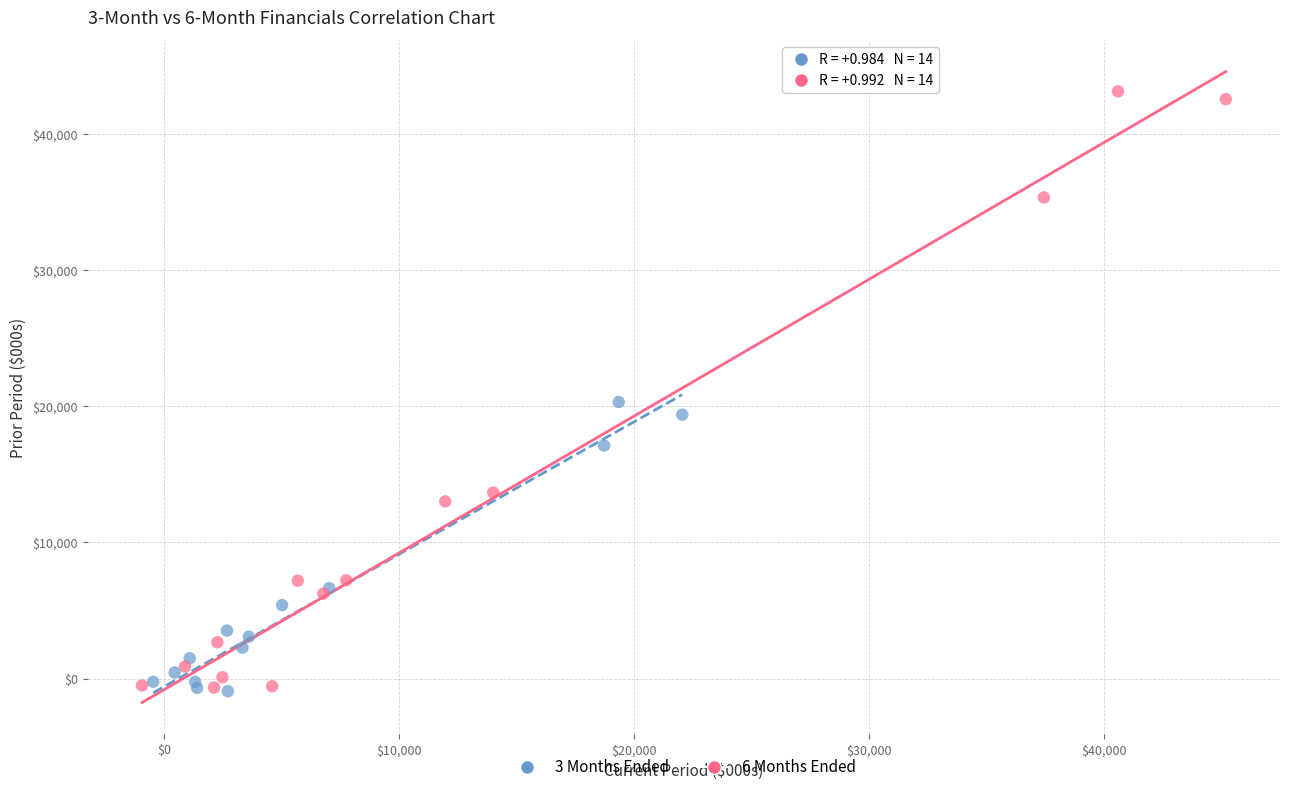

Which series reaches the maximum Y coordinate?

6 Months Ended